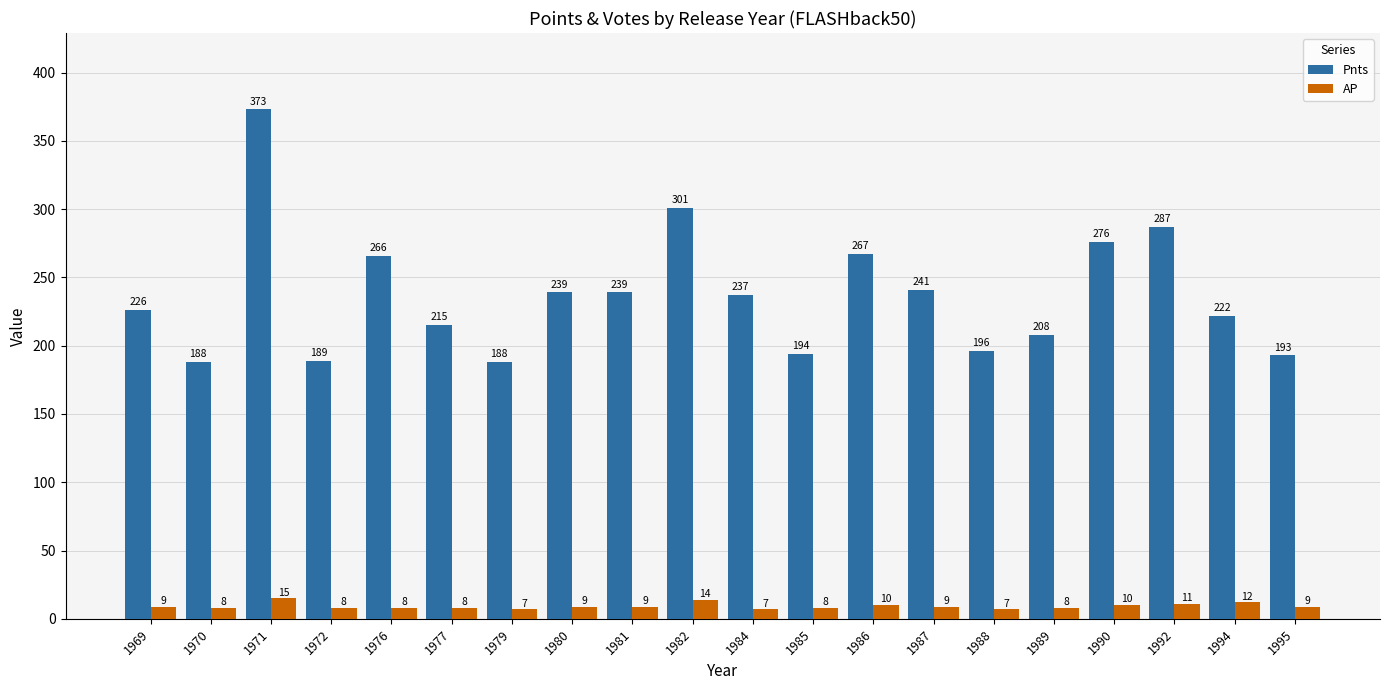

Reading right to left, extract all data points from this chart.

Pnts: 193	222	287	276	208	196	241	267	194	237	301	239	239	188	215	266	189	373	188	226
AP: 9	12	11	10	8	7	9	10	8	7	14	9	9	7	8	8	8	15	8	9